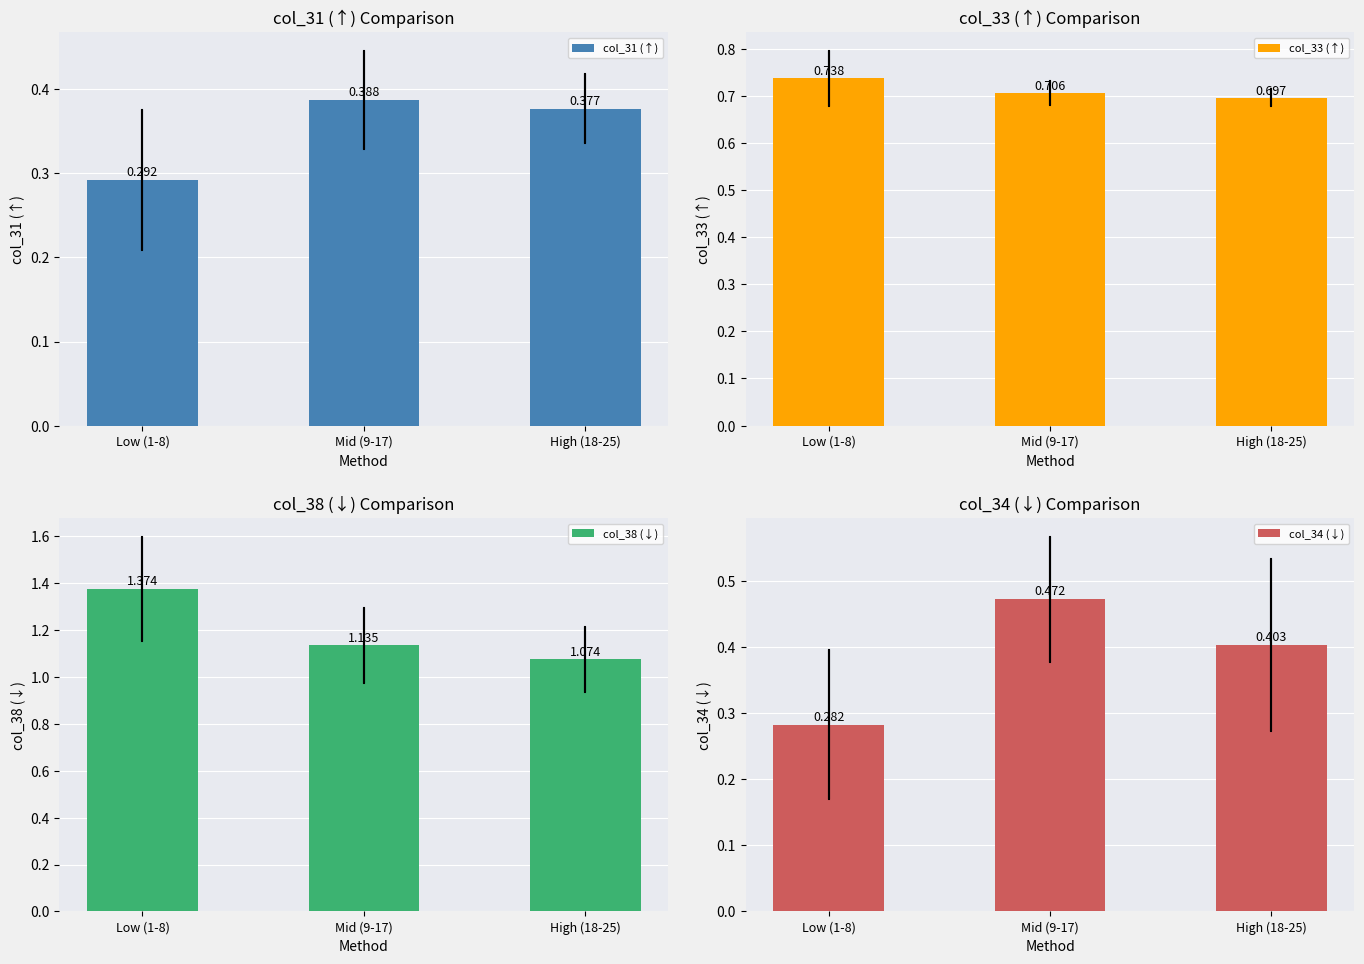

Which series changed the most between Low (1-8) and High (18-25)?

col_38 (↓)